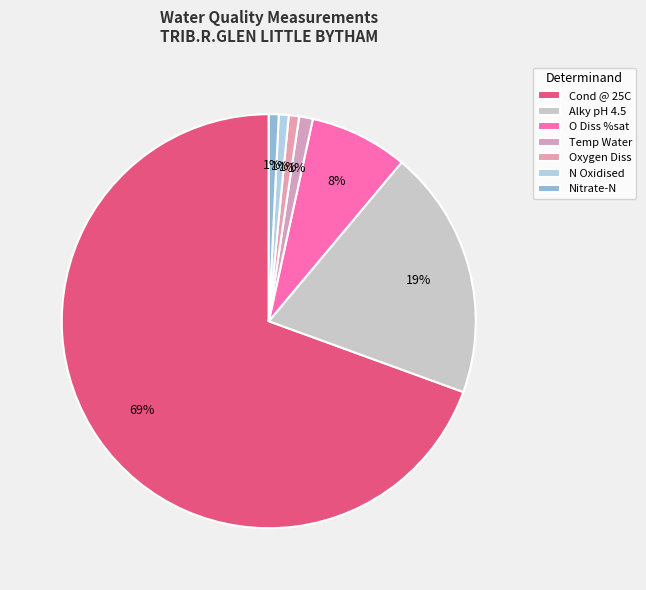

Count the number of slices in the pie.

7